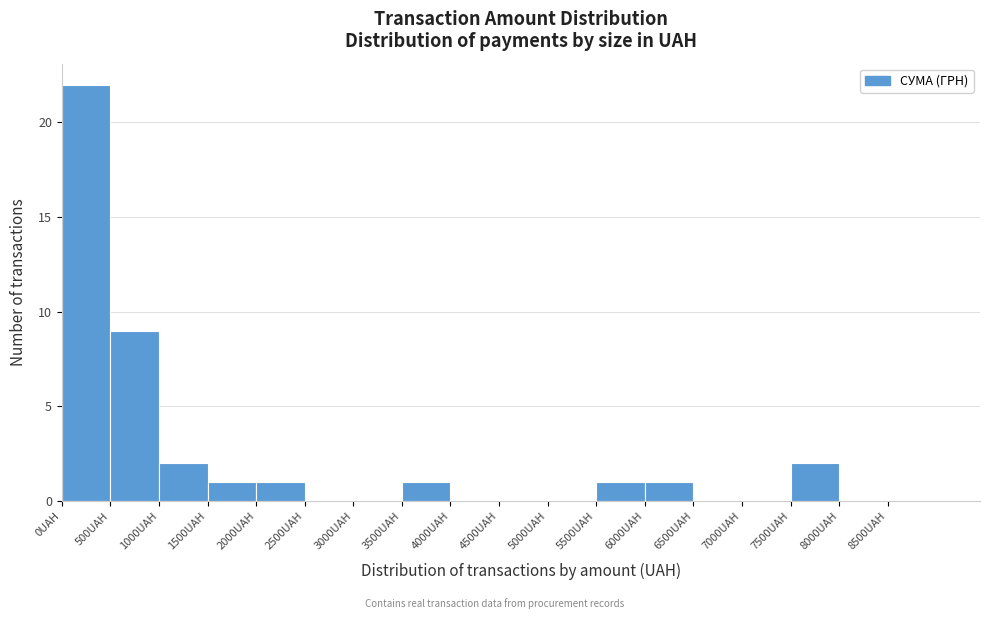

Reading left to right, transcribe this chart: for each bar, give the range it covers on the x-axis and its height. The values are not printed on the chart, so give them approximately, as read against the axis.

0 to 500: 22
500 to 1000: 9
1000 to 1500: 2
1500 to 2000: 1
2000 to 2500: 1
2500 to 3000: 0
3000 to 3500: 0
3500 to 4000: 1
4000 to 4500: 0
4500 to 5000: 0
5000 to 5500: 0
5500 to 6000: 1
6000 to 6500: 1
6500 to 7000: 0
7000 to 7500: 0
7500 to 8000: 2
8000 to 8500: 0
8500 to 9000: 0